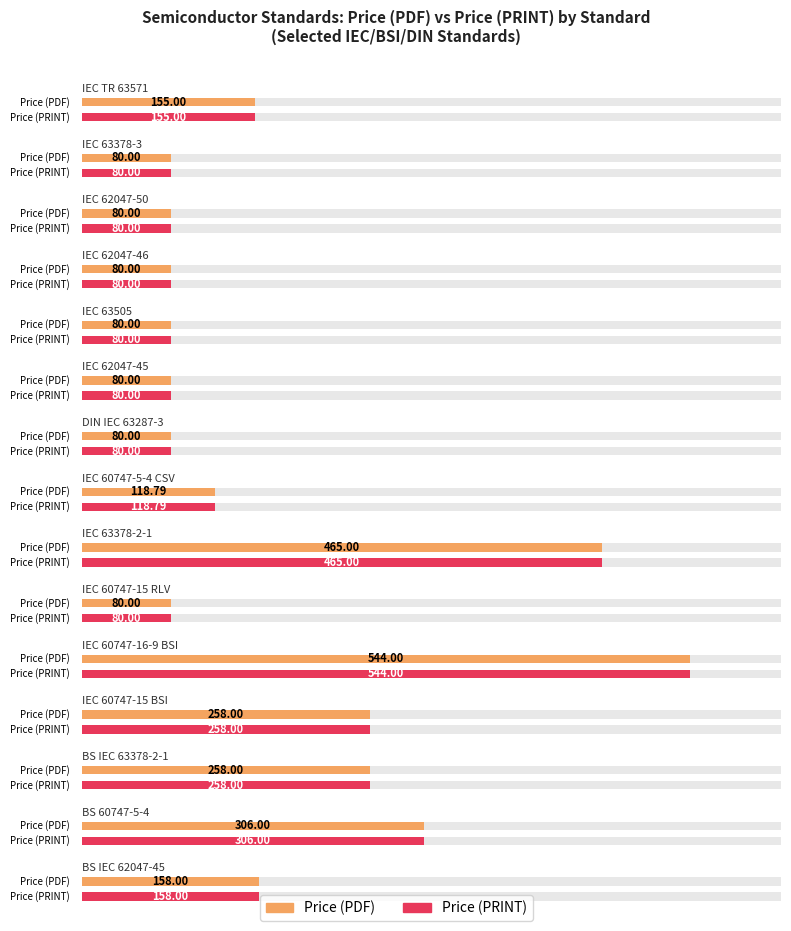

True or false: Price (PRINT) has a value of 47.7 at BS IEC 62047-45.

False